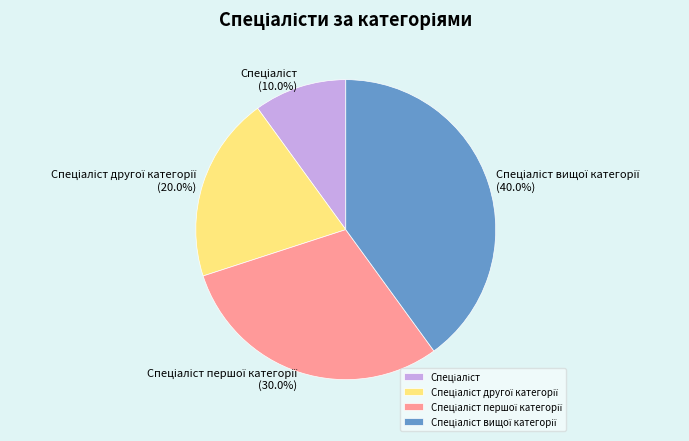

Does any single category account for the majority?

No